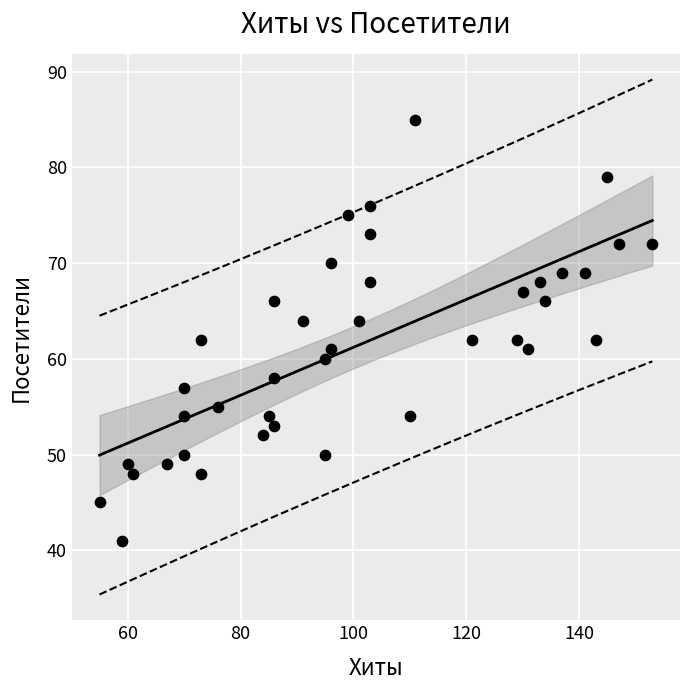

What is the range of Y values (max minus min)?

44